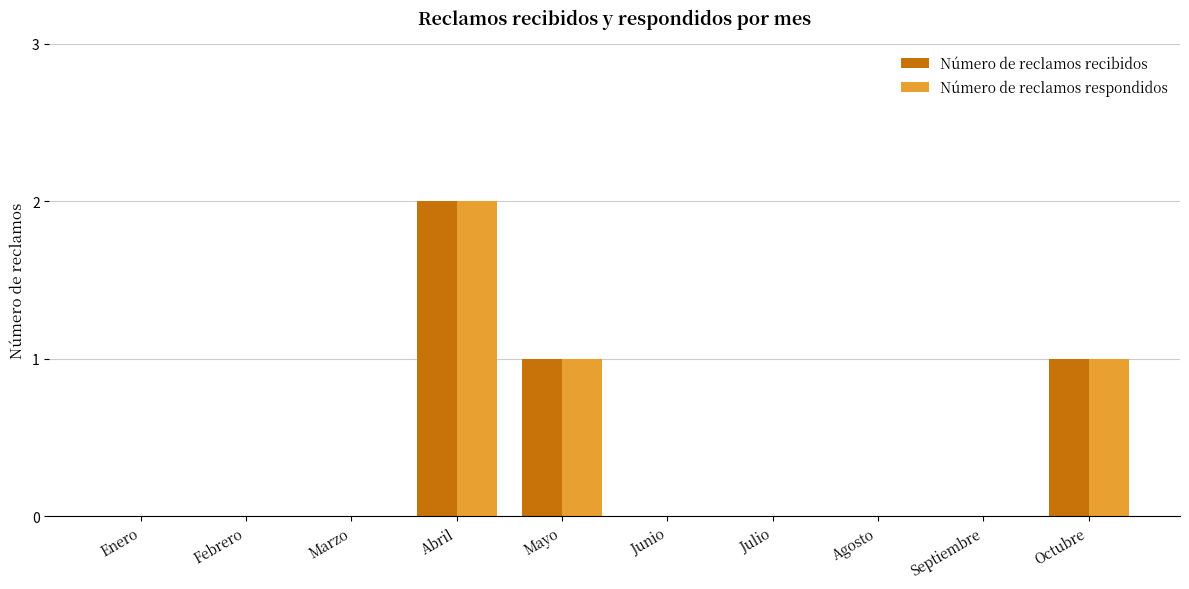

Is it true that Número de reclamos recibidos equals 1 at Agosto?

False